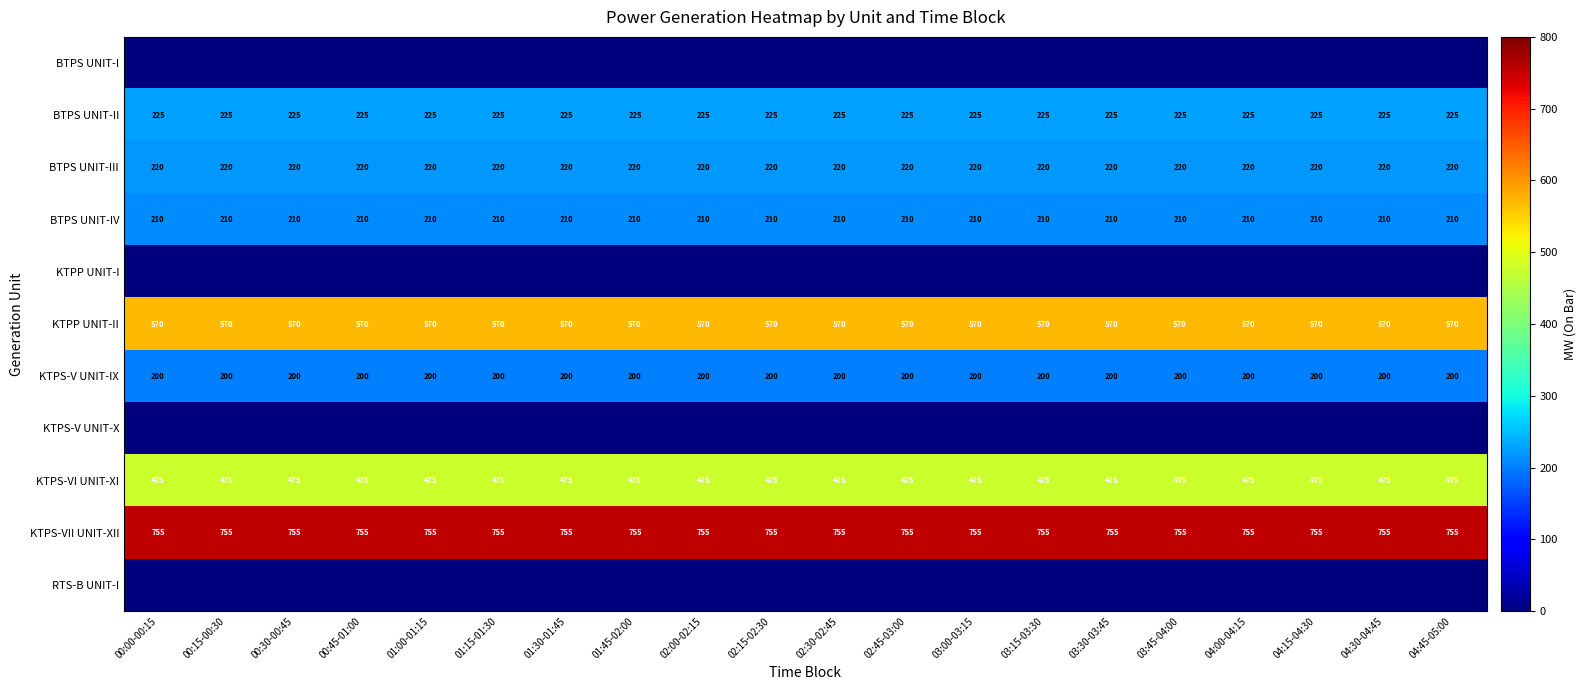

True or false: KTPS-VI UNIT-XI has a value of 475 at 00:30-00:45.

True